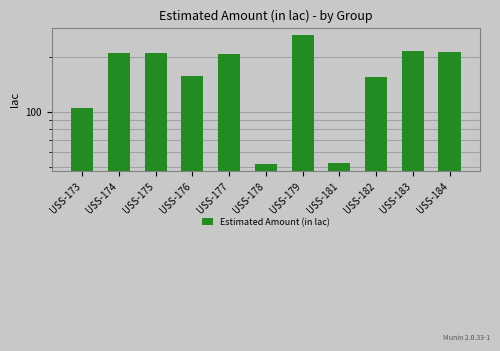

List the labels in order of value, largest first.

USS-179, USS-183, USS-184, USS-174, USS-175, USS-177, USS-176, USS-182, USS-173, USS-181, USS-178